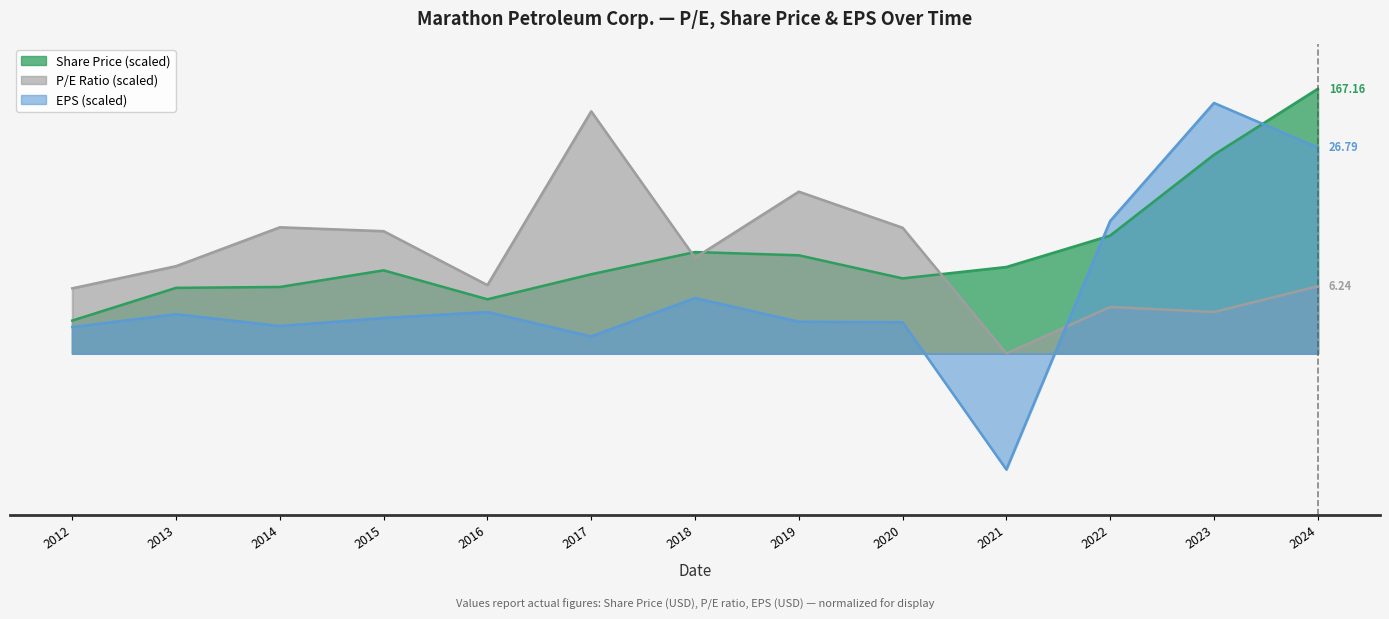

What position from the right is 2018-02-28?

7